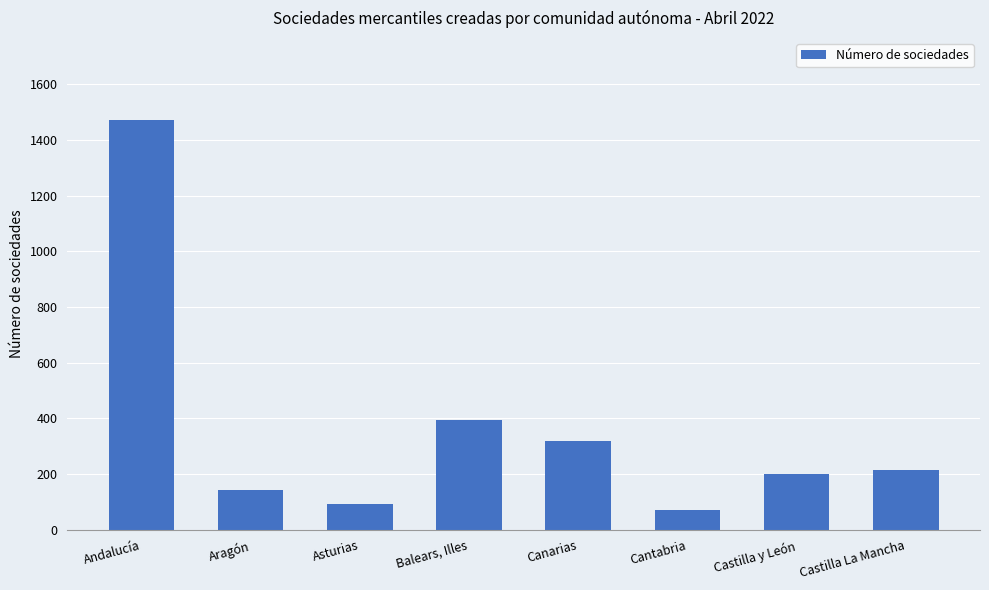

What is the difference between the second highest and second lowest values?

301